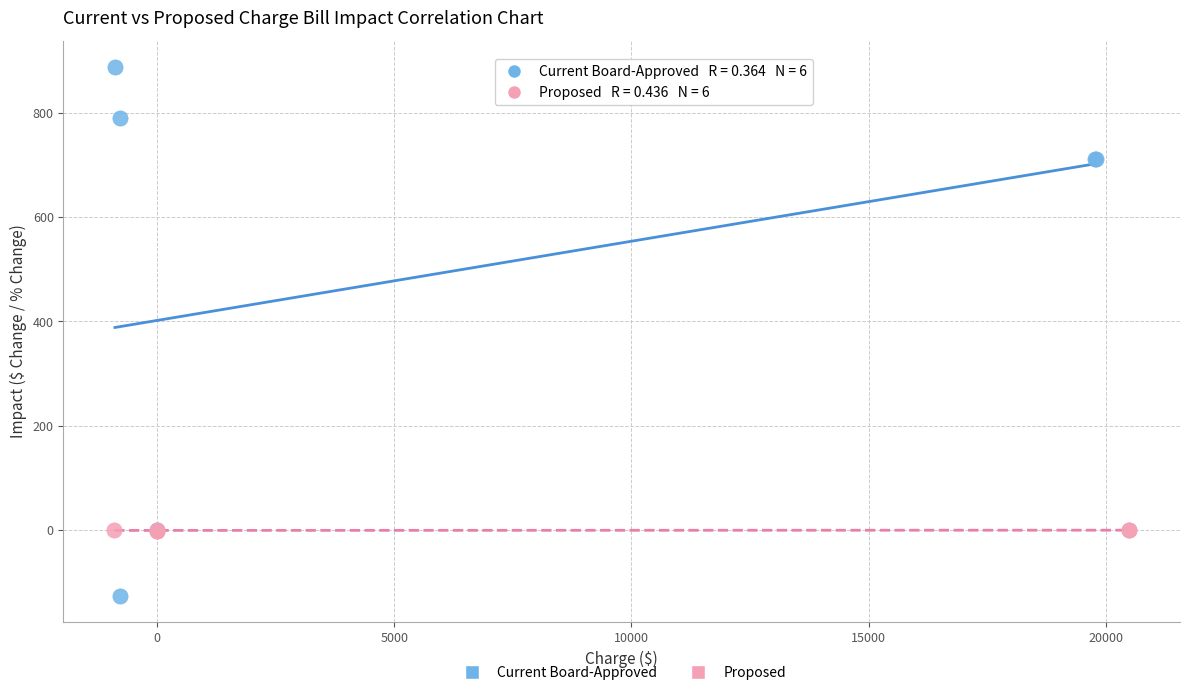

Which series reaches the minimum Y coordinate?

Current Board-Approved